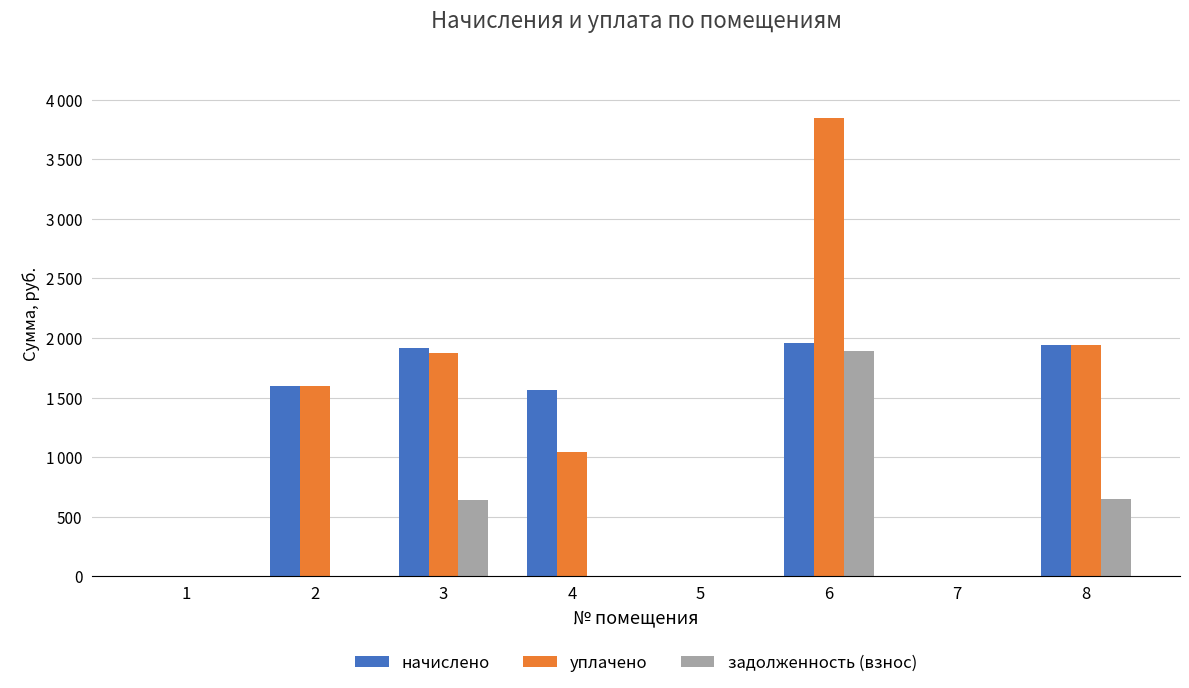

True or false: задолженность (взнос) has a value of 0.0 at 7.

True